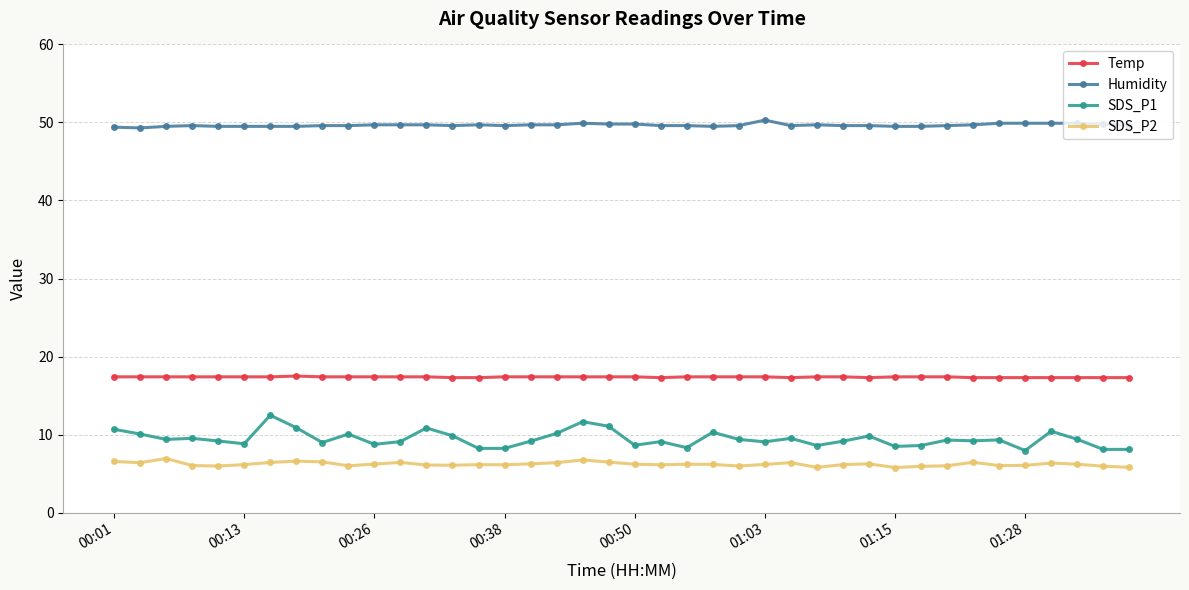

How many series are shown in this chart?

4